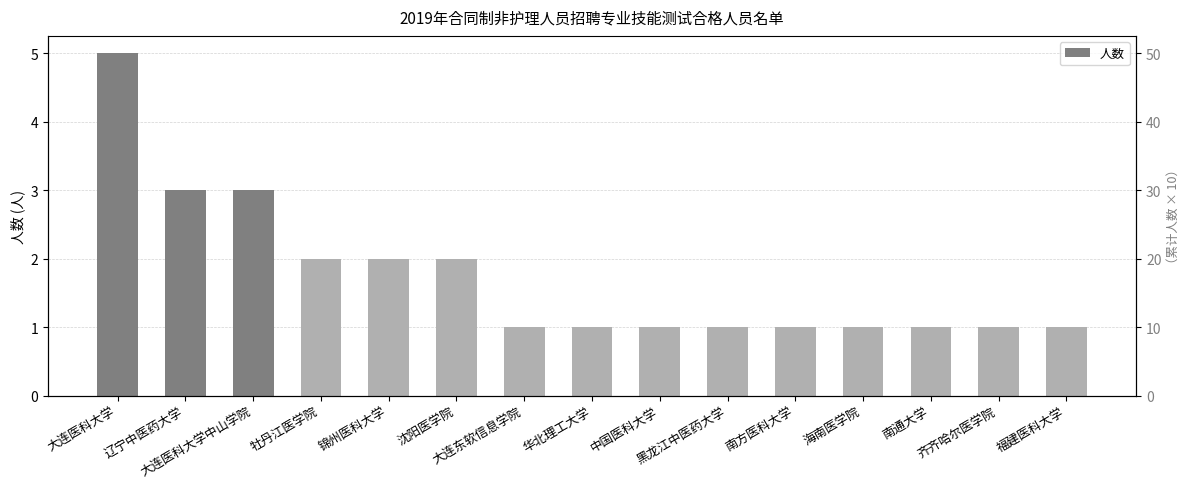

List the labels in order of value, smallest first.

大连东软信息学院, 华北理工大学, 中国医科大学, 黑龙江中医药大学, 南方医科大学, 海南医学院, 南通大学, 齐齐哈尔医学院, 福建医科大学, 牡丹江医学院, 锦州医科大学, 沈阳医学院, 辽宁中医药大学, 大连医科大学中山学院, 大连医科大学